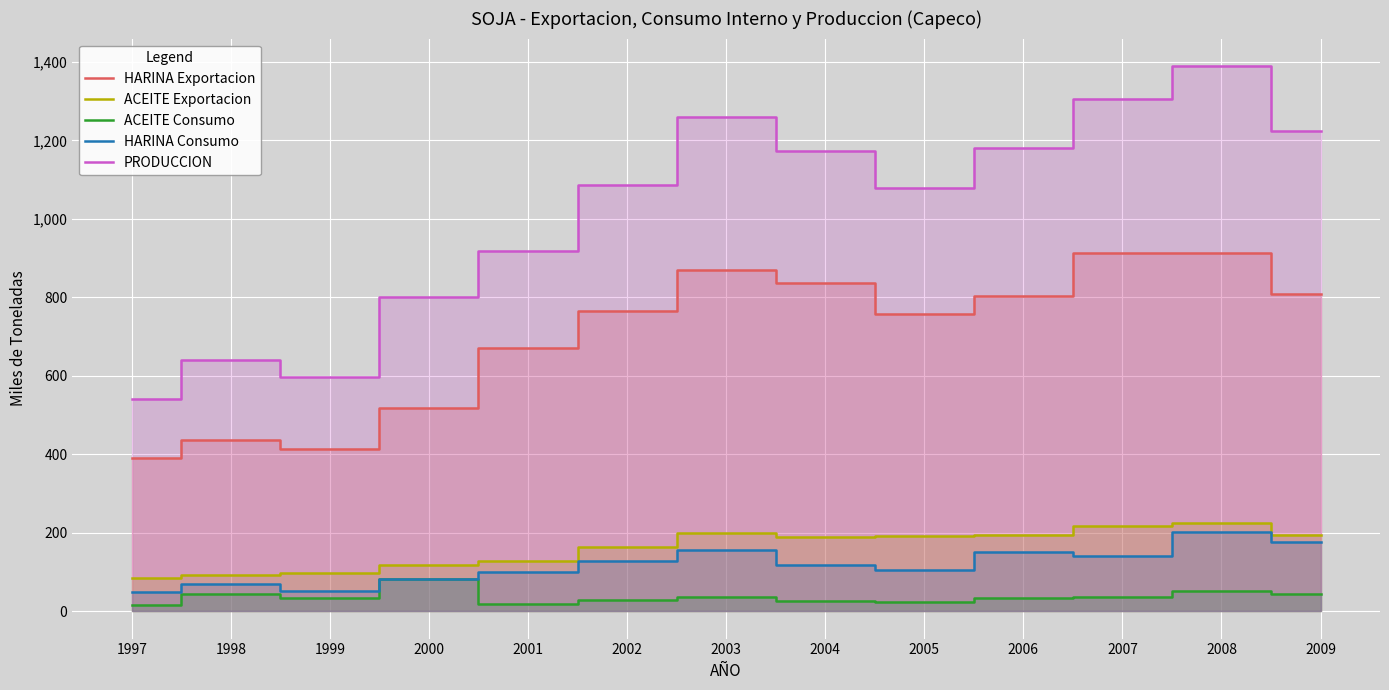

What is the approximate value of PRODUCCION at 2001?

917.2